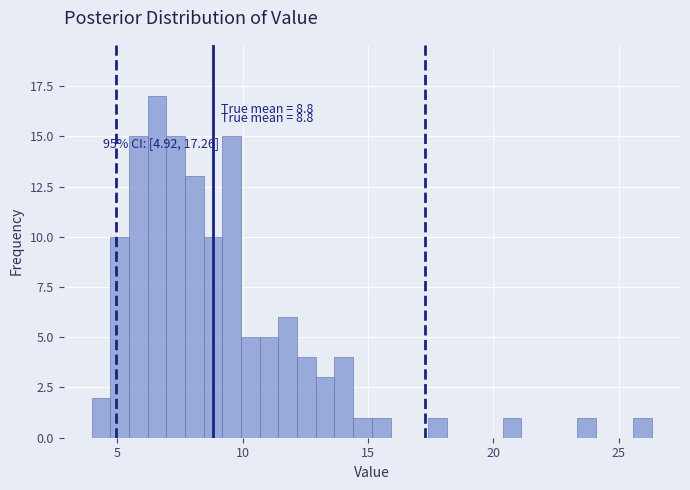

Read against the x-axis, roughly where is the centre of the tallest bar?

6.5